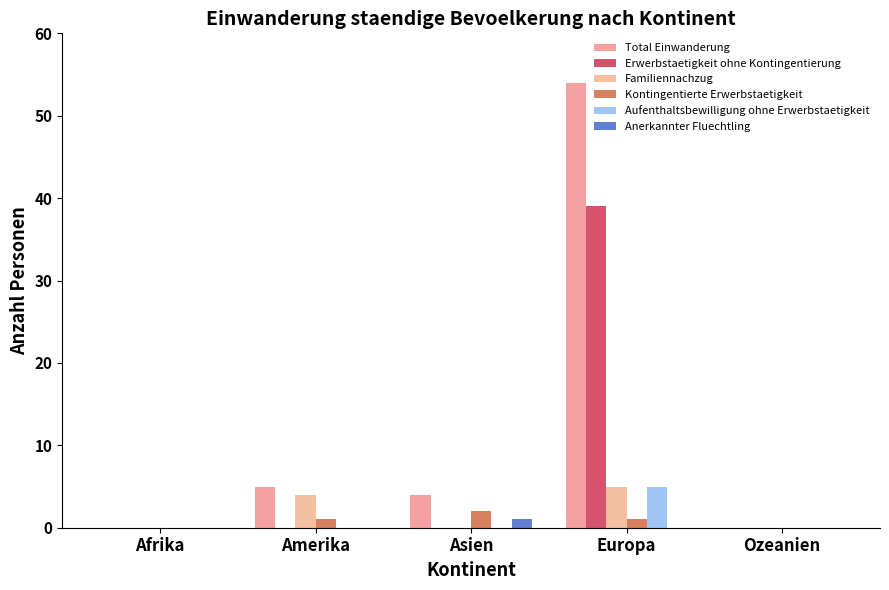

How many categories are shown in the chart?

5